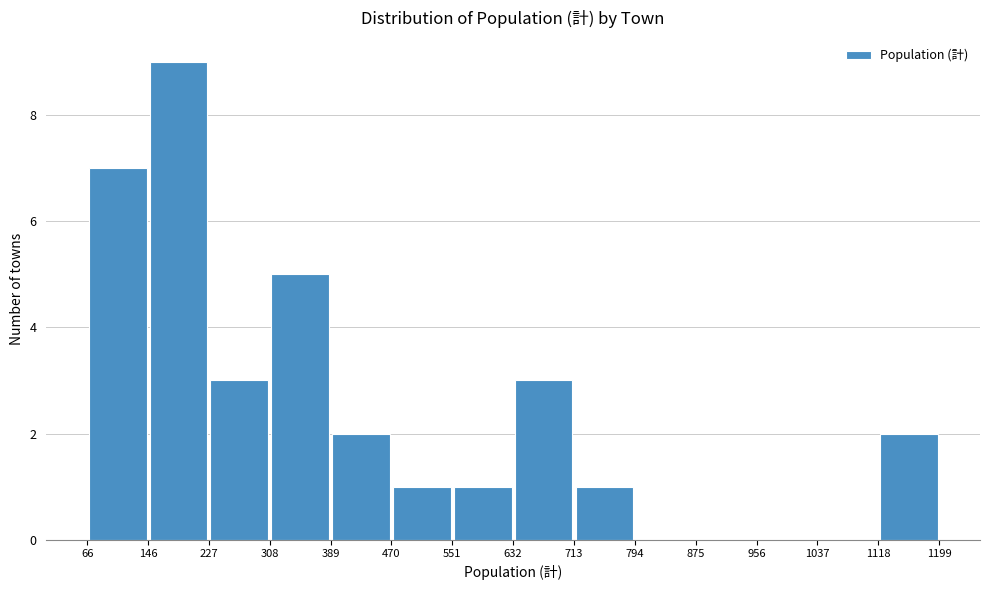

Reading left to right, list every bar in this chart as the range it spans on the x-axis followed by its height. The values are not printed on the chart, so give them approximately, as read against the axis.

66 to 146: 7
146 to 227: 9
227 to 308: 3
308 to 389: 5
389 to 470: 2
470 to 551: 1
551 to 632: 1
632 to 713: 3
713 to 794: 1
794 to 875: 0
875 to 956: 0
956 to 1037: 0
1037 to 1118: 0
1118 to 1199: 2